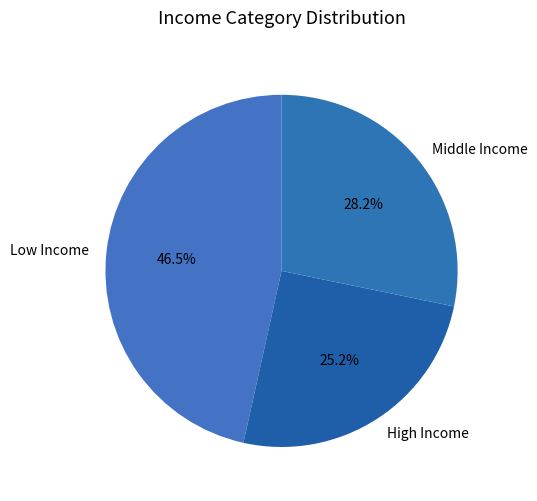

Is there a majority slice in this chart?

No